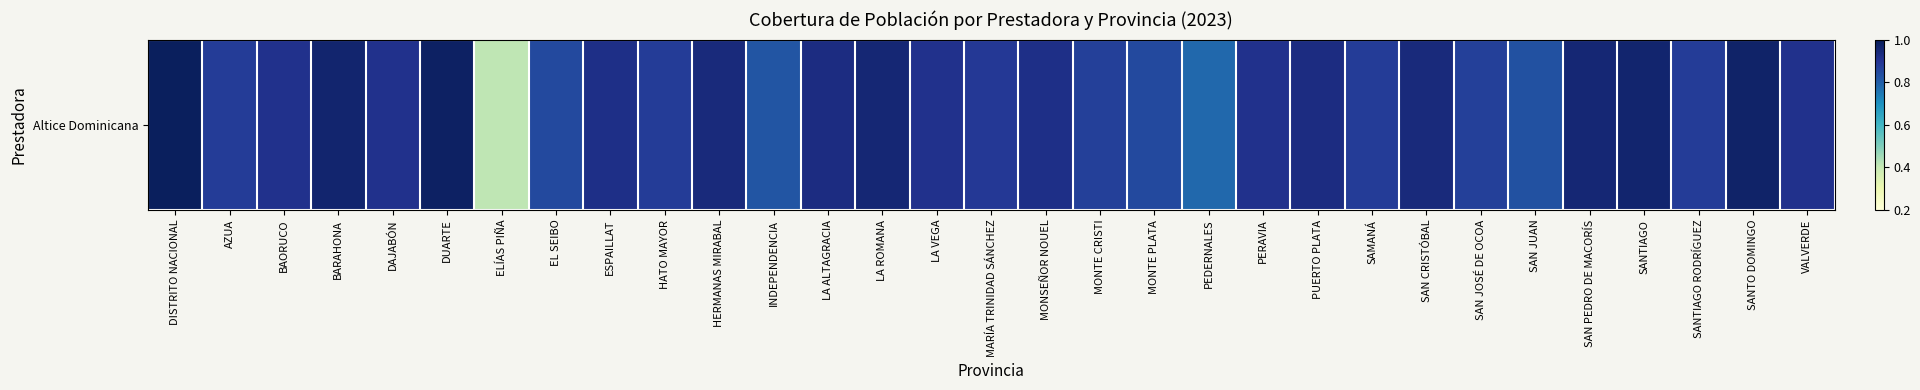

The chart shows a value of 0.8 at SAN JUAN. True or false?

True